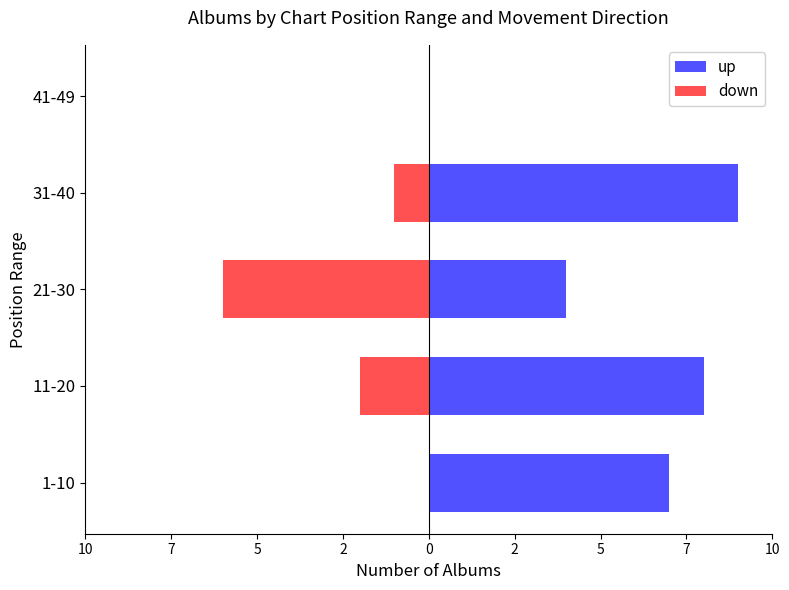

How many bars are there in each group?

2